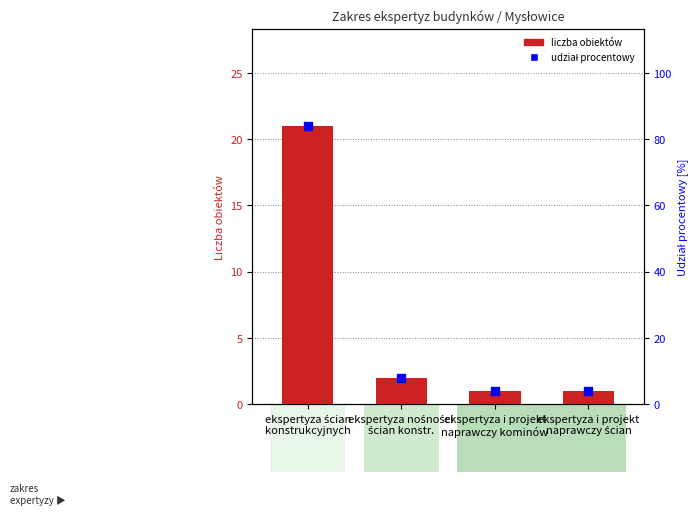

Which series has the largest total across all categories?

udział procentowy